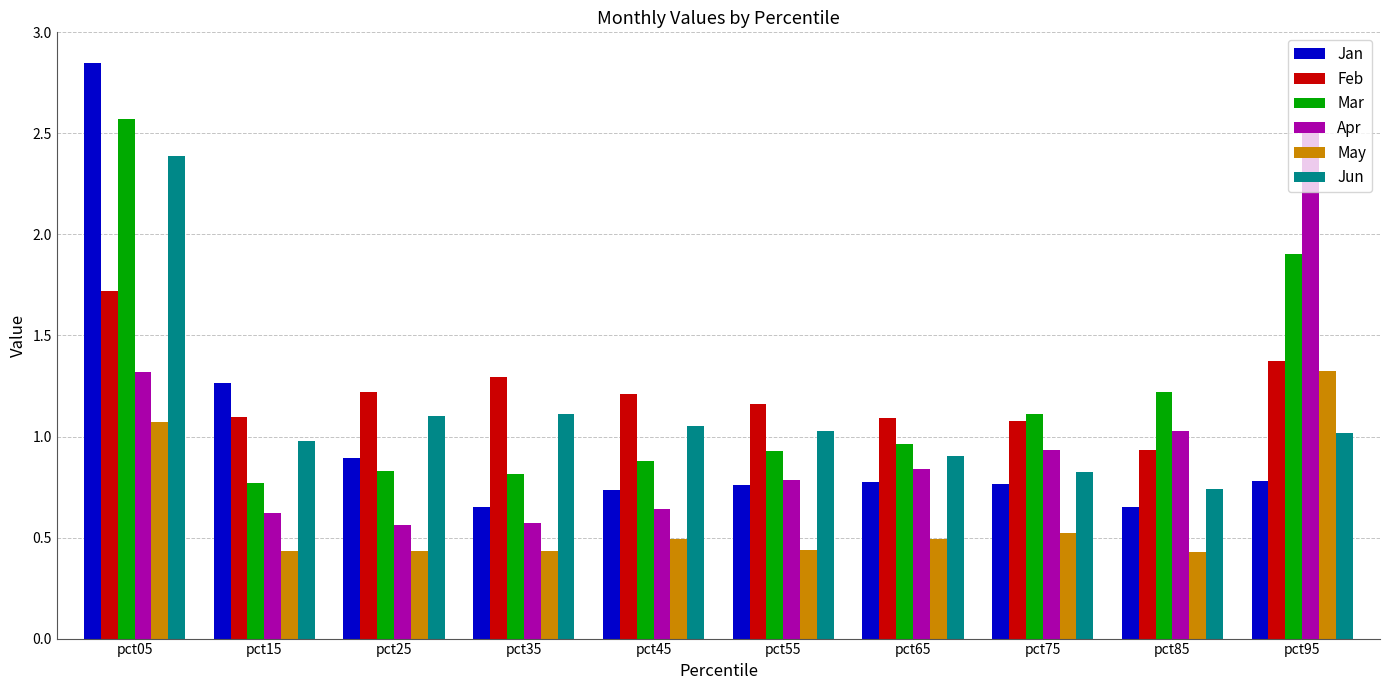

The Apr series shows 0.2 at pct85. True or false?

False